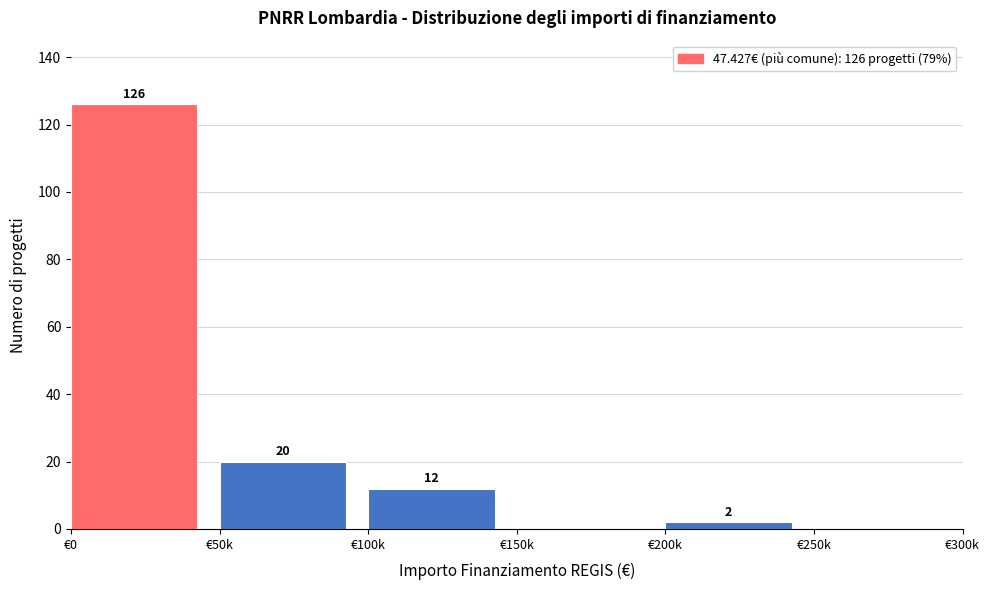

Reading left to right, list all the values displayed in this chart.

€0=126	€50k=20	€100k=12	€150k=0	€200k=2	€250k=0